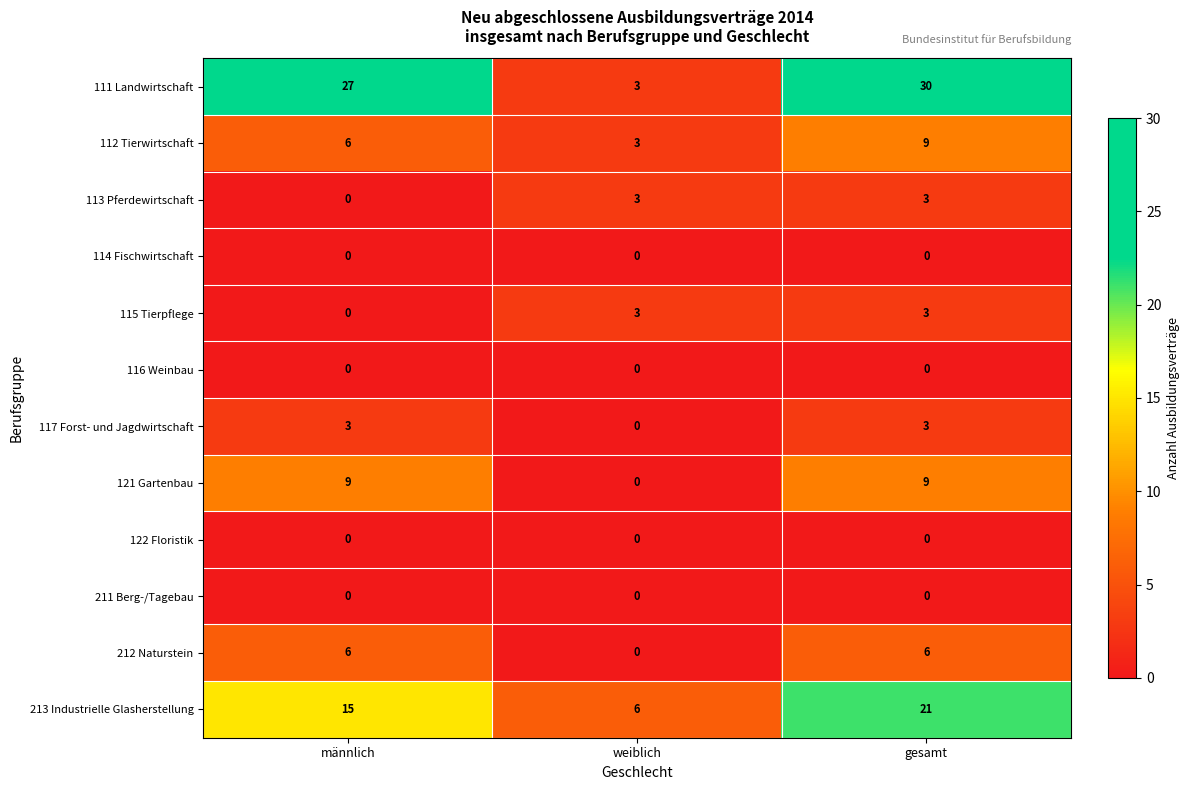

Which category has the highest value across all series?

gesamt